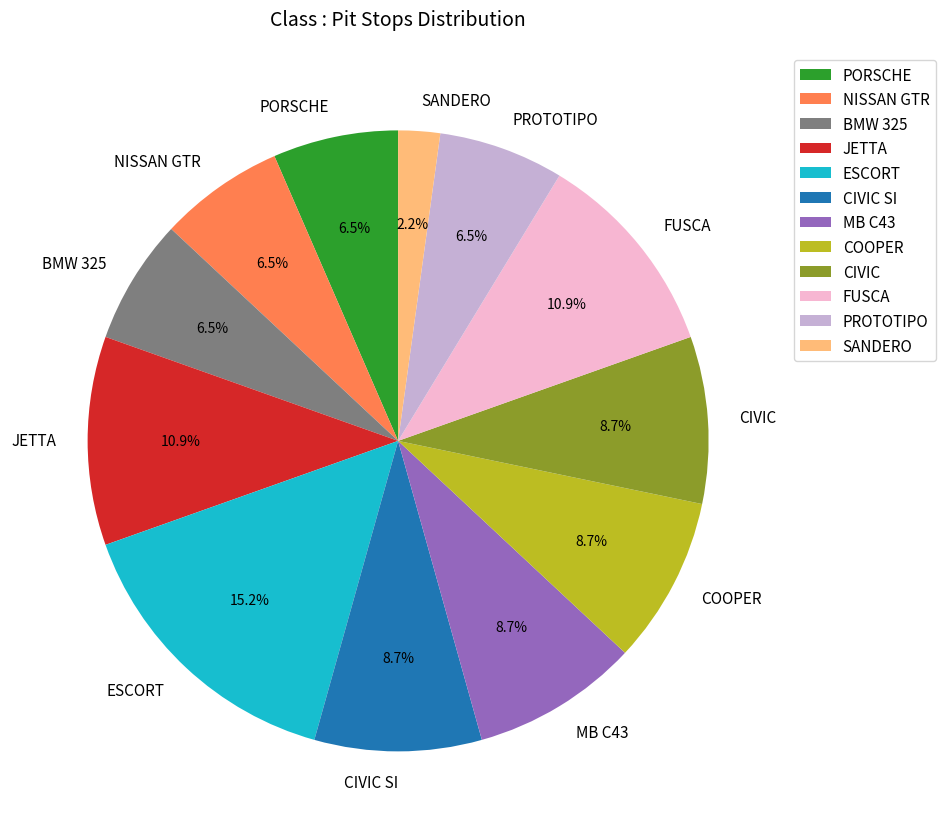

Does any single category account for the majority?

No